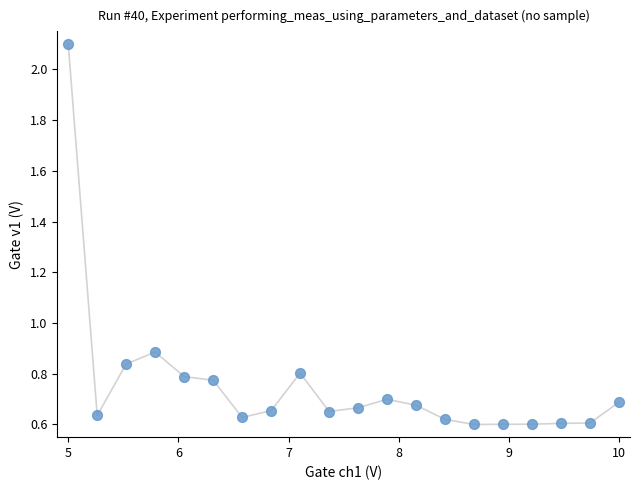

What Y value in the scatter plot is closest to 1?

0.9